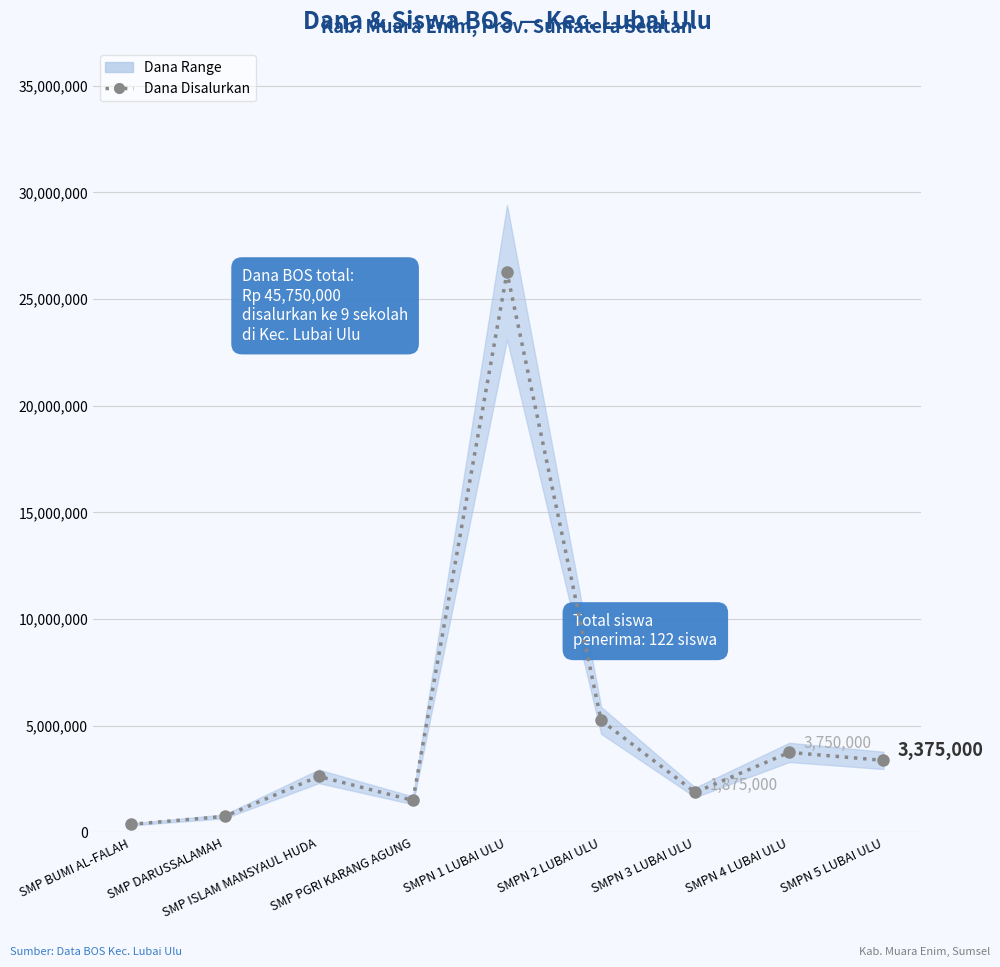

What is the ratio of the value at SMPN 1 LUBAI ULU to the value at SMP DARUSSALAMAH?

35.0